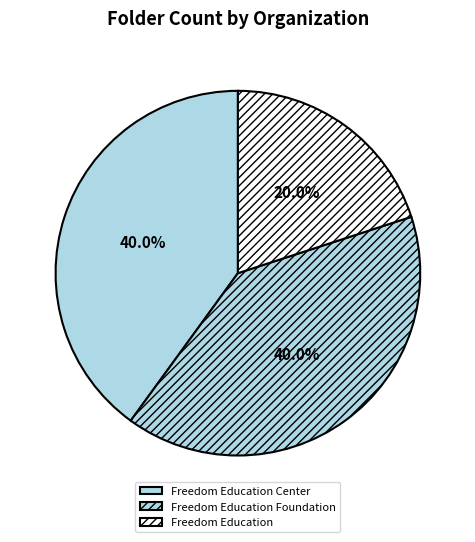

What is the change in value from Freedom Education Center to Freedom Education?

-1